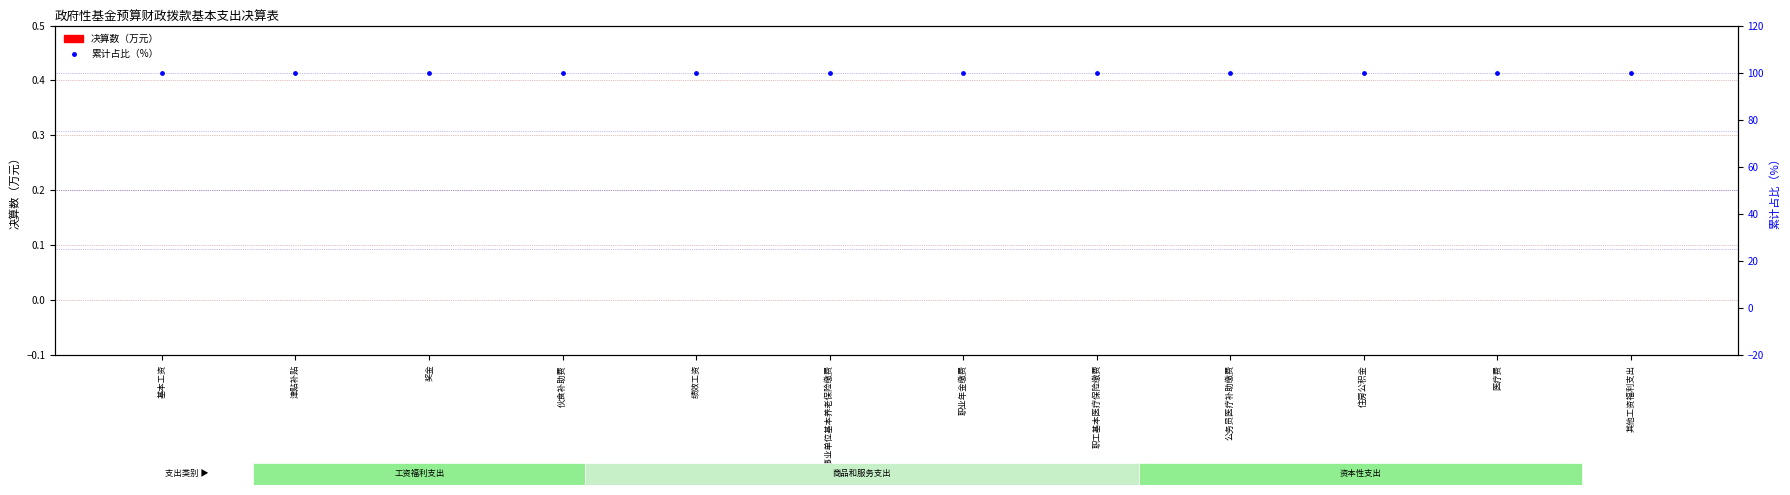

At how many categories does at least one series exceed 64?

12